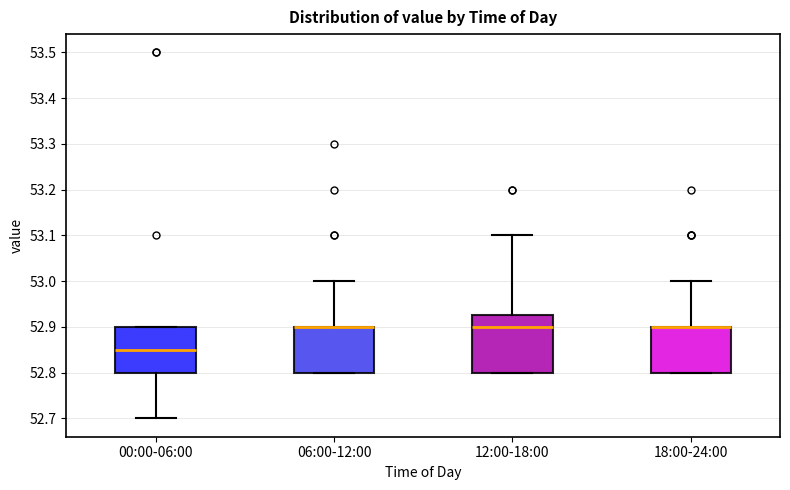

Reading left to right, read every box against the y-axis: the position of its median line, the range the box covers, and the ends of its whiskers. The values are not printed on the chart, so give them approximately, as read against the axis.

00:00-06:00: median 52.85, box 52.80 to 52.90, whiskers 52.70 to 52.90
06:00-12:00: median 52.90 (drawn on the box's upper edge), box 52.80 to 52.90, whiskers 52.80 to 53.00
12:00-18:00: median 52.90, box 52.80 to 52.93, whiskers 52.80 to 53.10
18:00-24:00: median 52.90 (drawn on the box's upper edge), box 52.80 to 52.90, whiskers 52.80 to 53.00